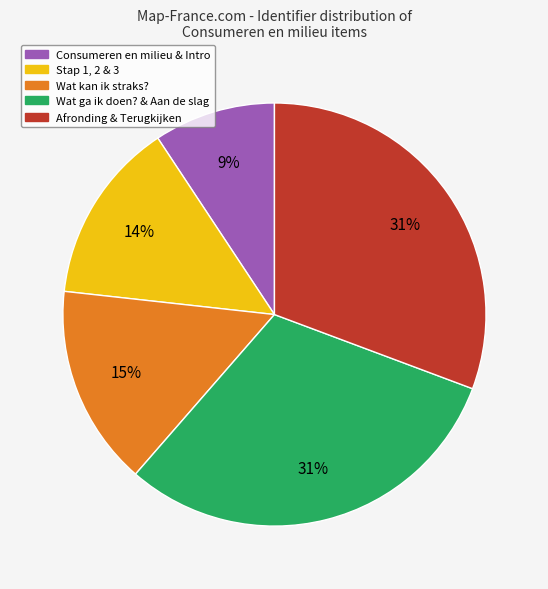

Is there any slice that represents more than half of the pie?

No